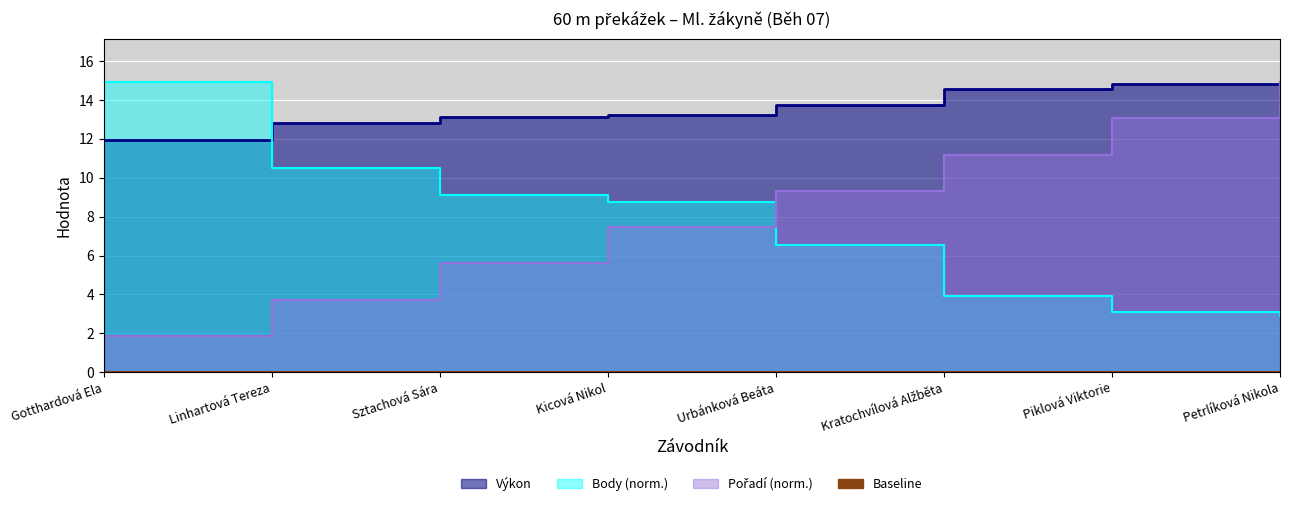

How many categories are shown in the chart?

8